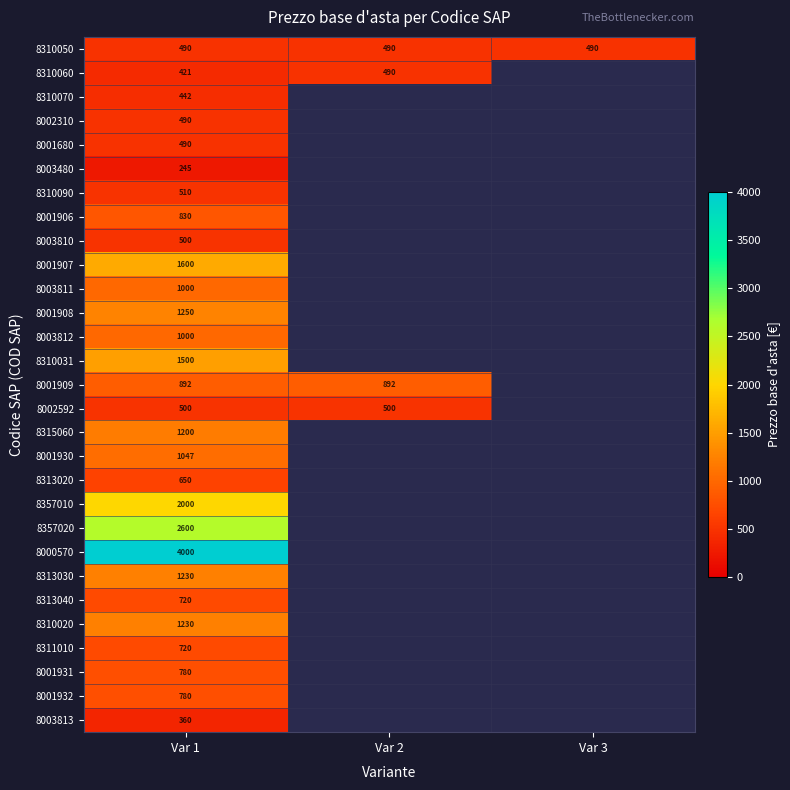

The 8001931 series shows 373 at Var 1. True or false?

False